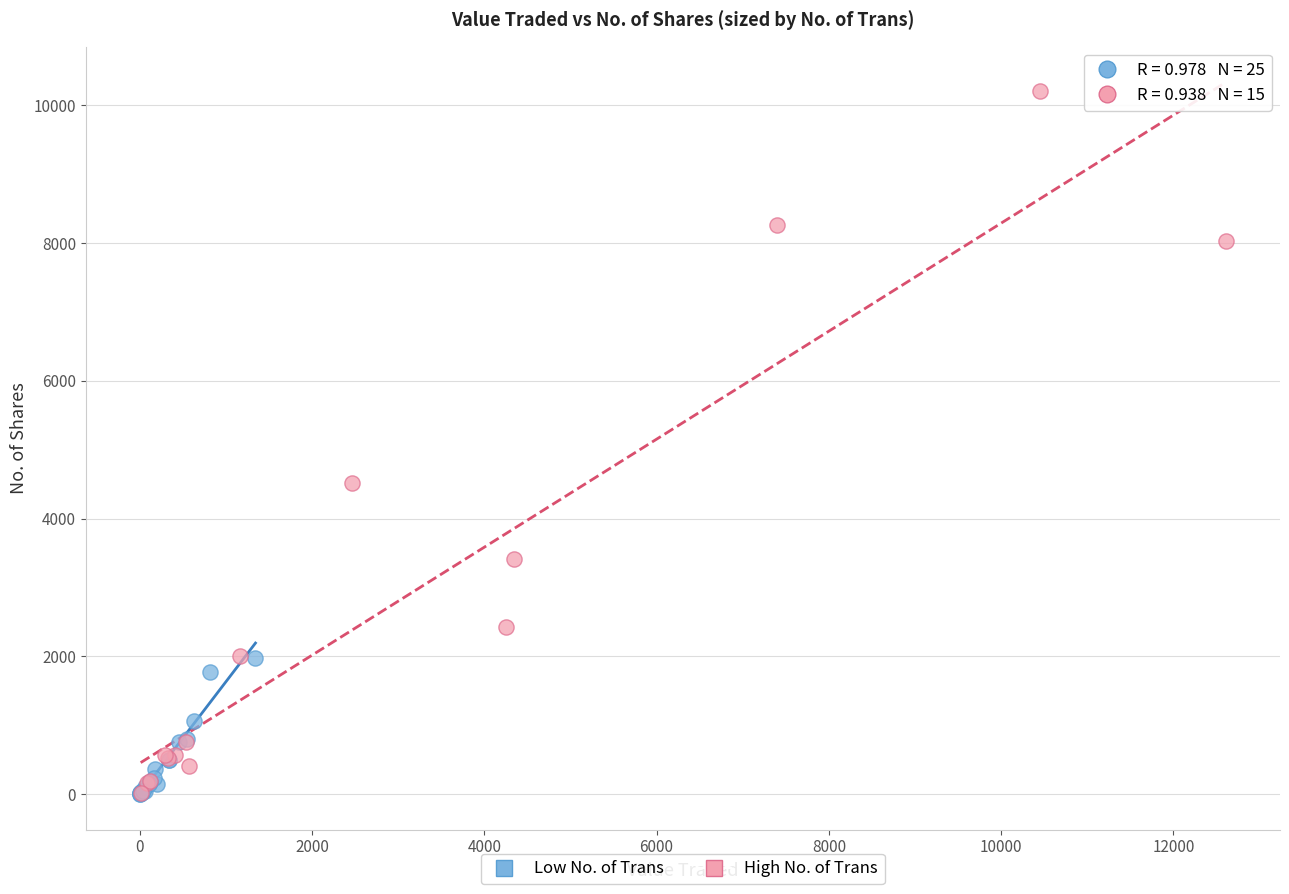

Which series reaches the maximum Y coordinate?

High No. of Trans